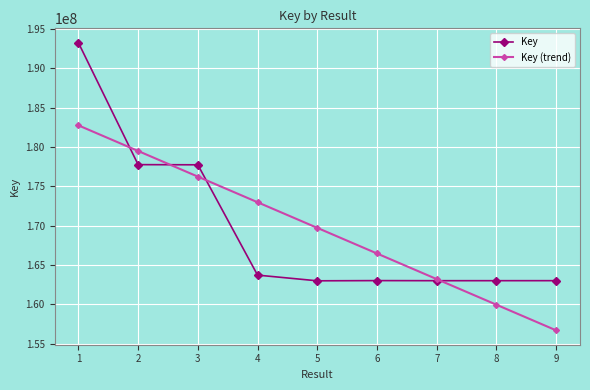

True or false: Key (trend) has more than 0 interior local peaks.

False